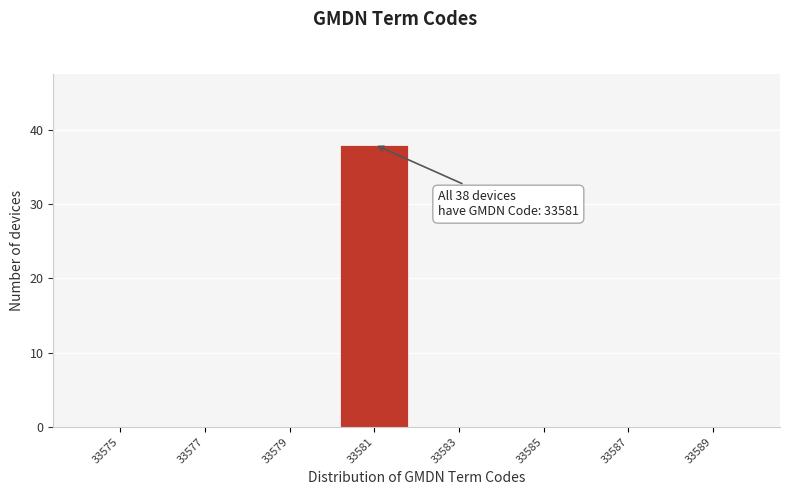

Reading left to right, what are all the values shown in this chart?

33575=0	33577=0	33579=0	33581=38	33583=0	33585=0	33587=0	33589=0